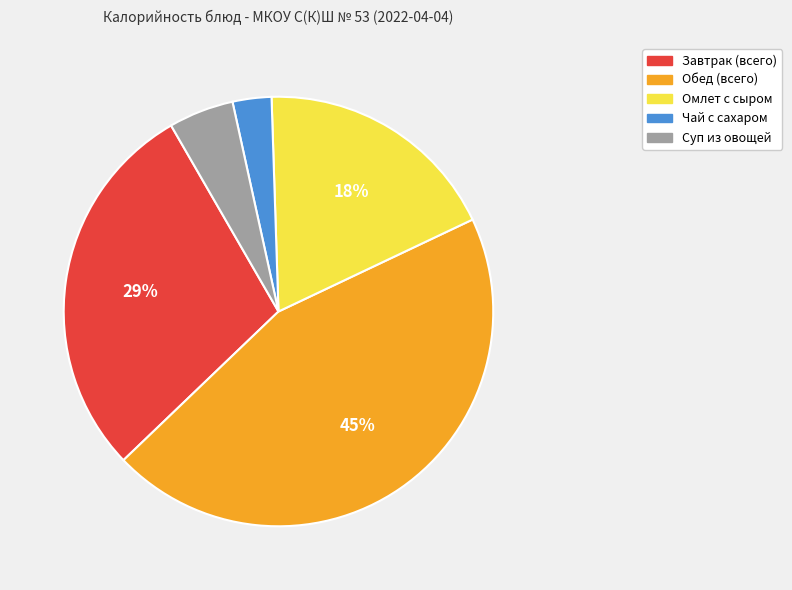

Does any single category account for the majority?

No